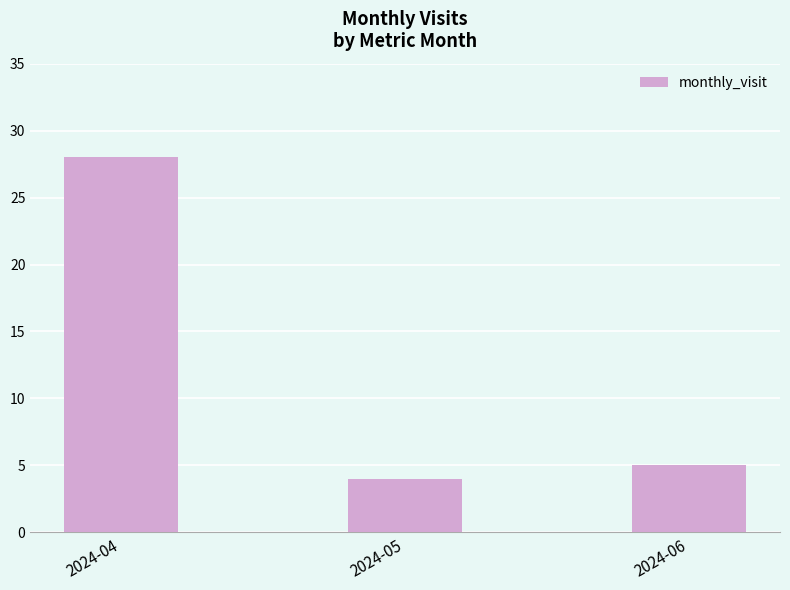

Read the value at 2024-05.

4